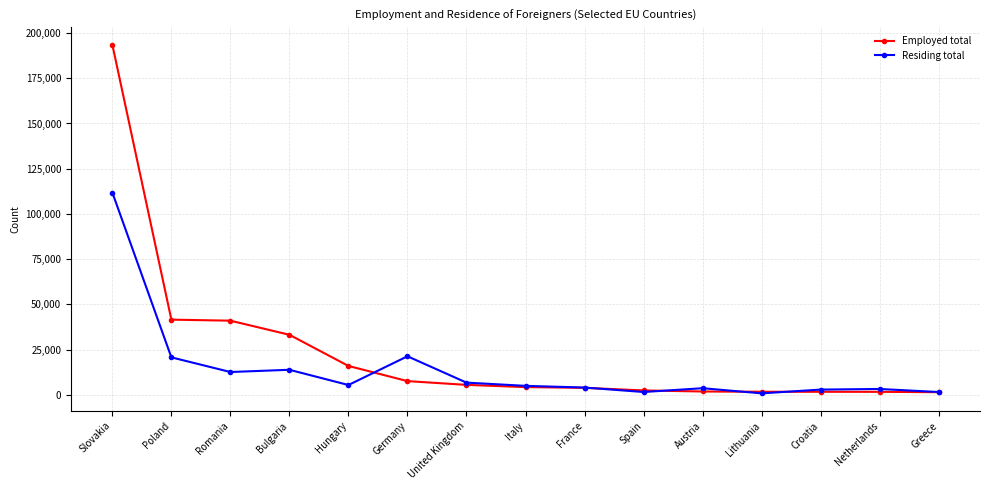

True or false: Residing total has more than 1 points higher than both neighbors.

True